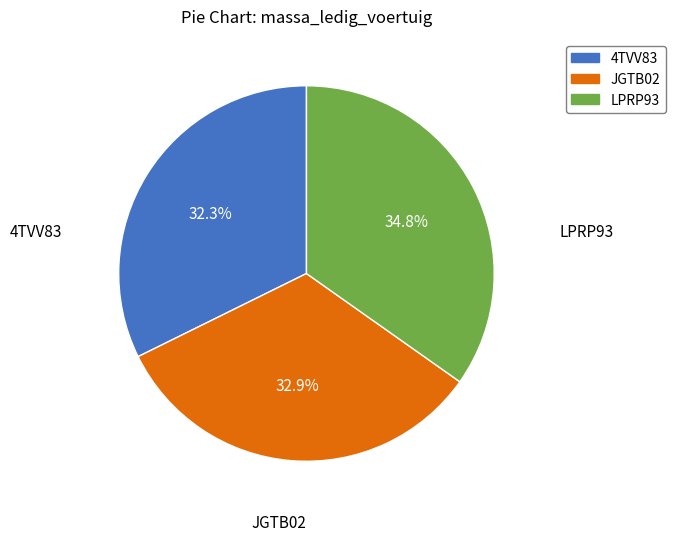

Count the number of slices in the pie.

3